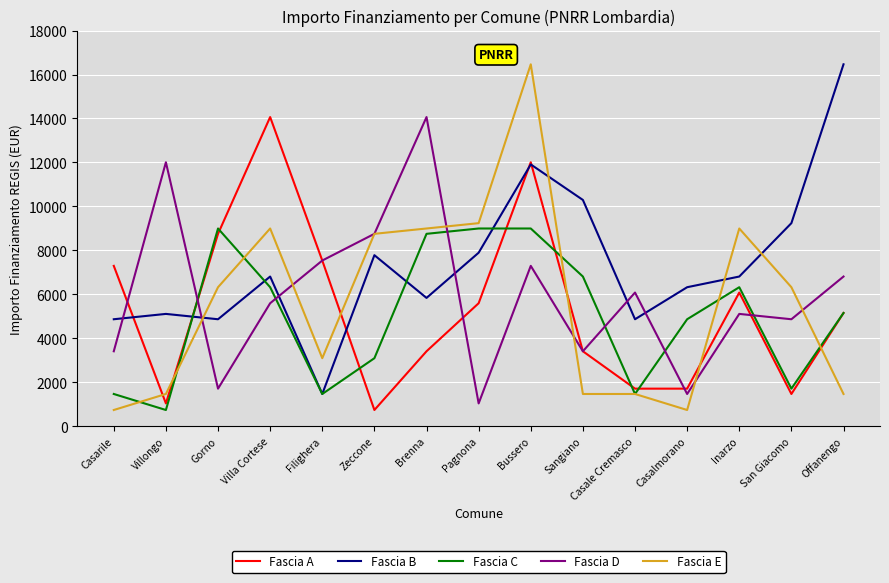

Between Gorno and Casalmorano, which series saw the biggest shift?

Fascia A